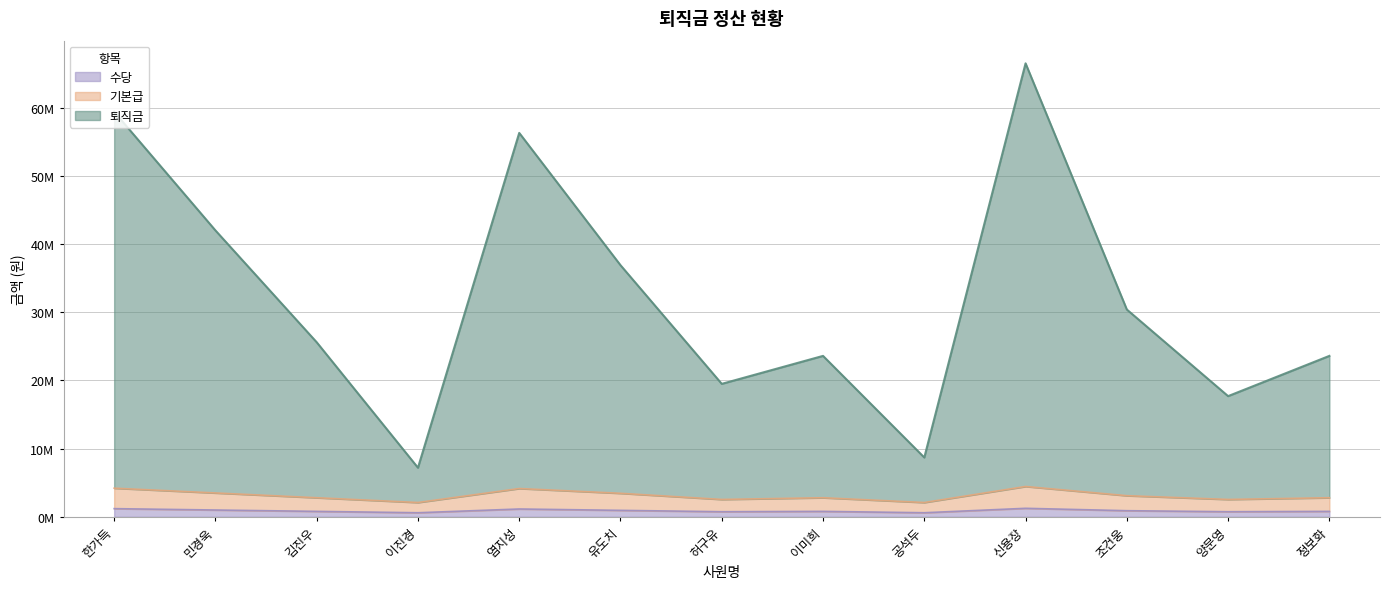

List the series in order of their peak value, lowest first.

수당, 기본급, 퇴직금